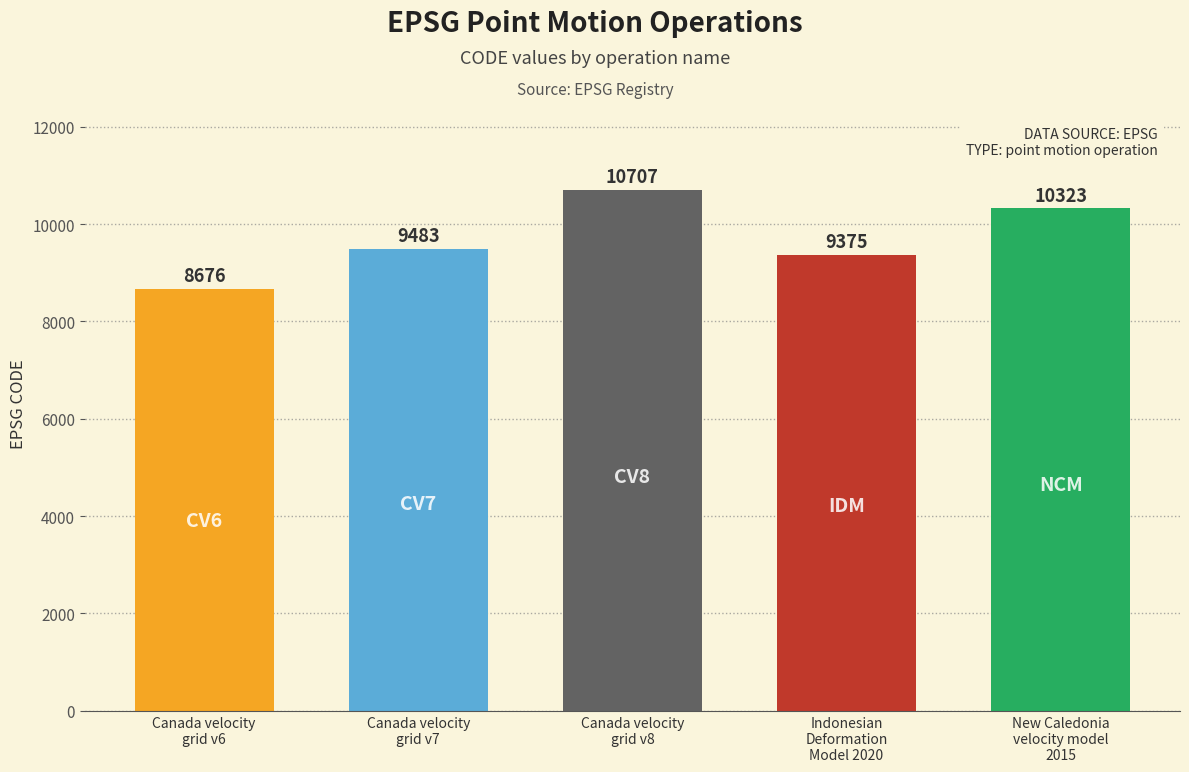

Is it true that the value at Canada velocity
grid v8 is 10707?

True